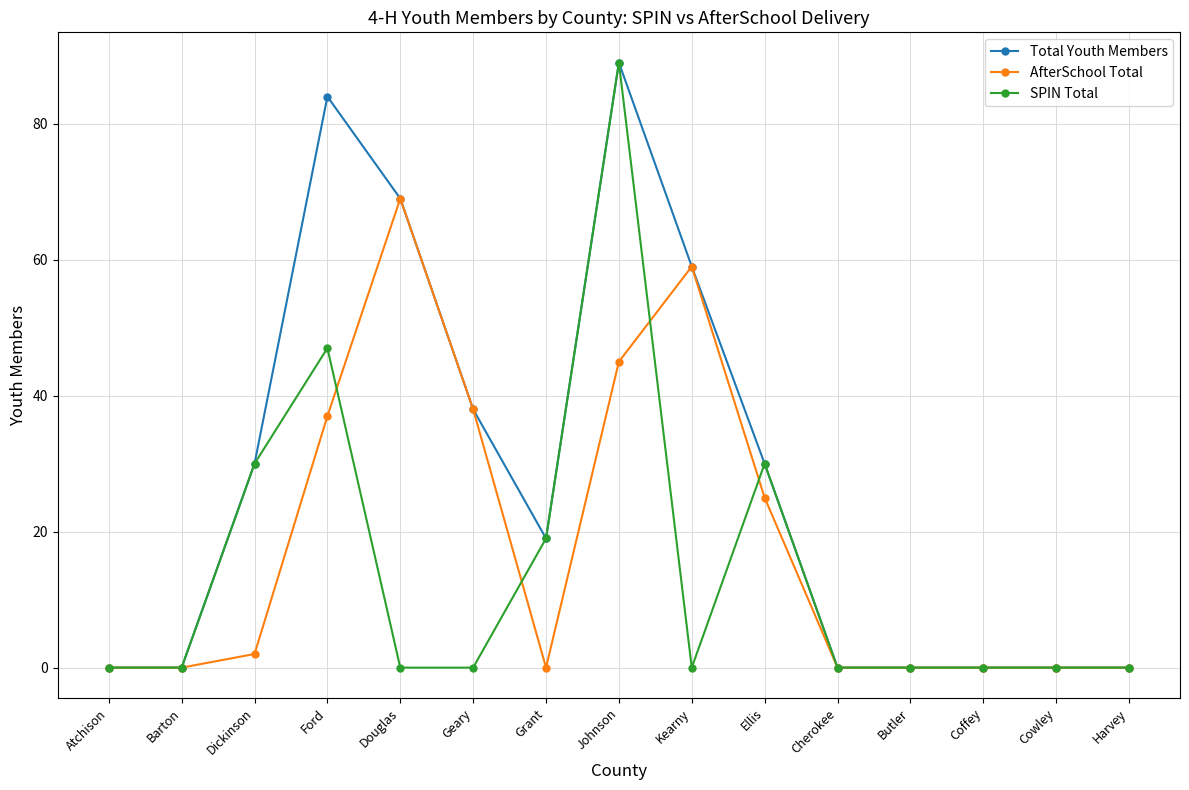

List the series in order of their overall mean, highest first.

Total Youth Members, AfterSchool Total, SPIN Total